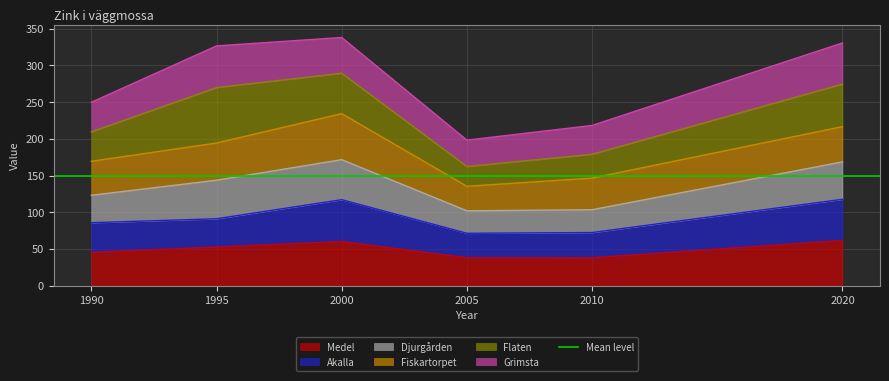

Is it true that Medel equals 83.9 at 2020?

False